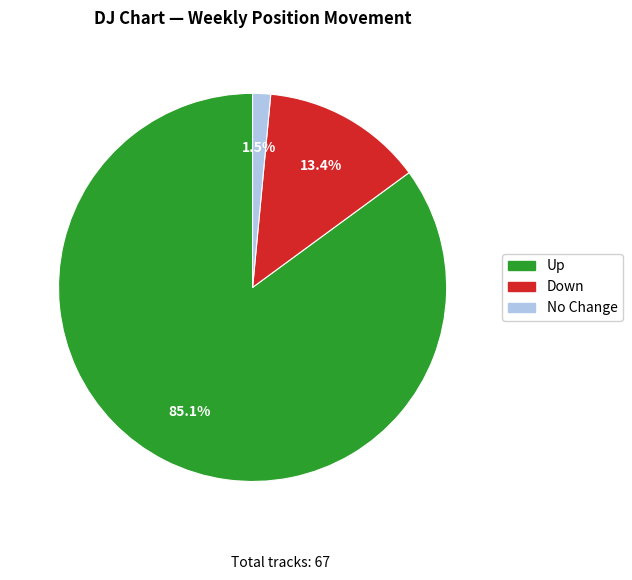

How many slices are in this pie chart?

3